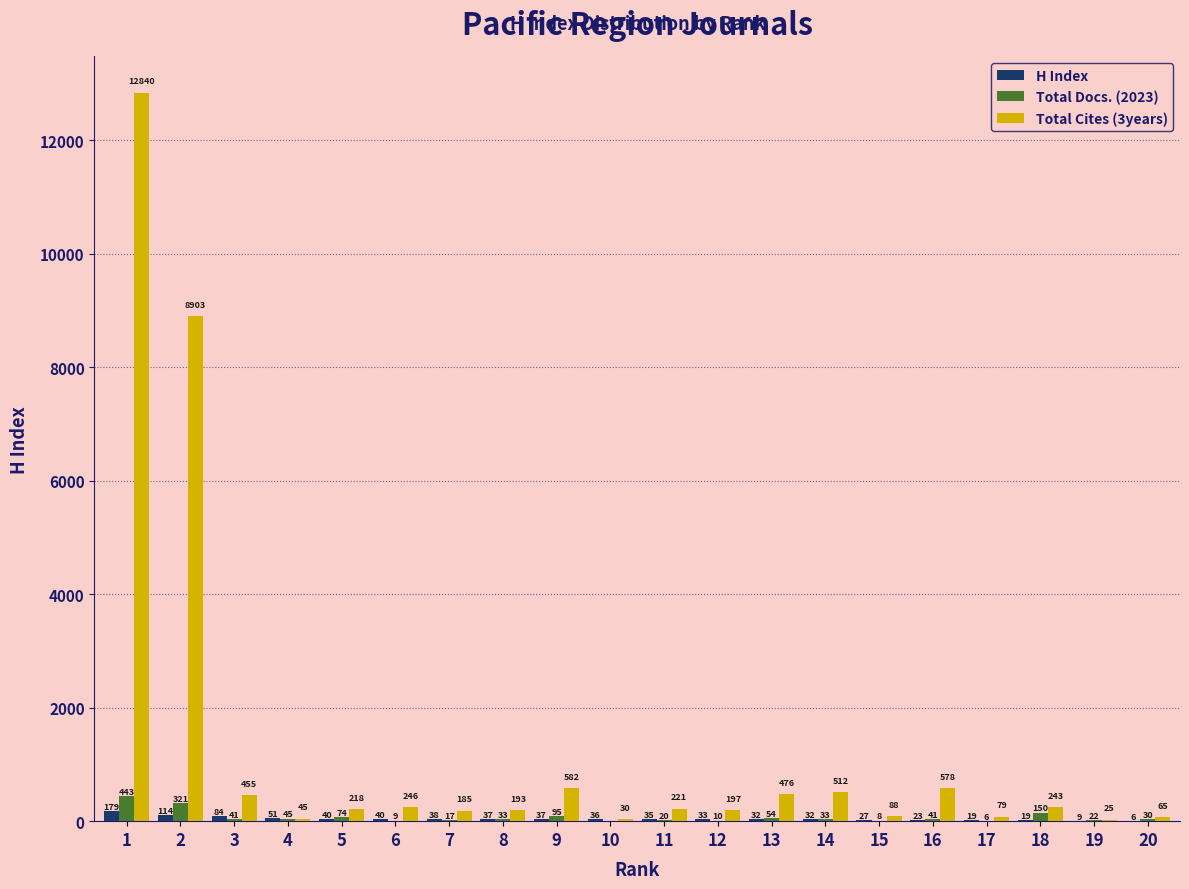

Reading right to left, transcribe all the data shown in this chart.

H Index: 20=6	19=9	18=19	17=19	16=23	15=27	14=32	13=32	12=33	11=35	10=36	9=37	8=37	7=38	6=40	5=40	4=51	3=84	2=114	1=179
Total Docs. (2023): 20=30	19=22	18=150	17=6	16=41	15=8	14=33	13=54	12=10	11=20	10=0	9=95	8=33	7=17	6=9	5=74	4=45	3=41	2=321	1=443
Total Cites (3years): 20=65	19=25	18=243	17=79	16=578	15=88	14=512	13=476	12=197	11=221	10=30	9=582	8=193	7=185	6=246	5=218	4=45	3=455	2=8903	1=12840